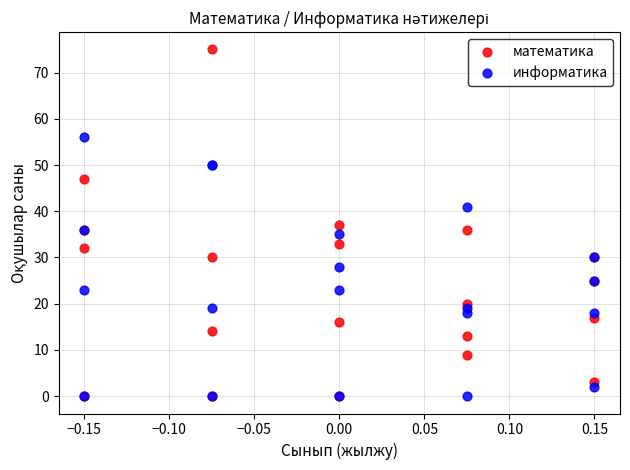

Which series has the largest Y range (max minus min)?

математика